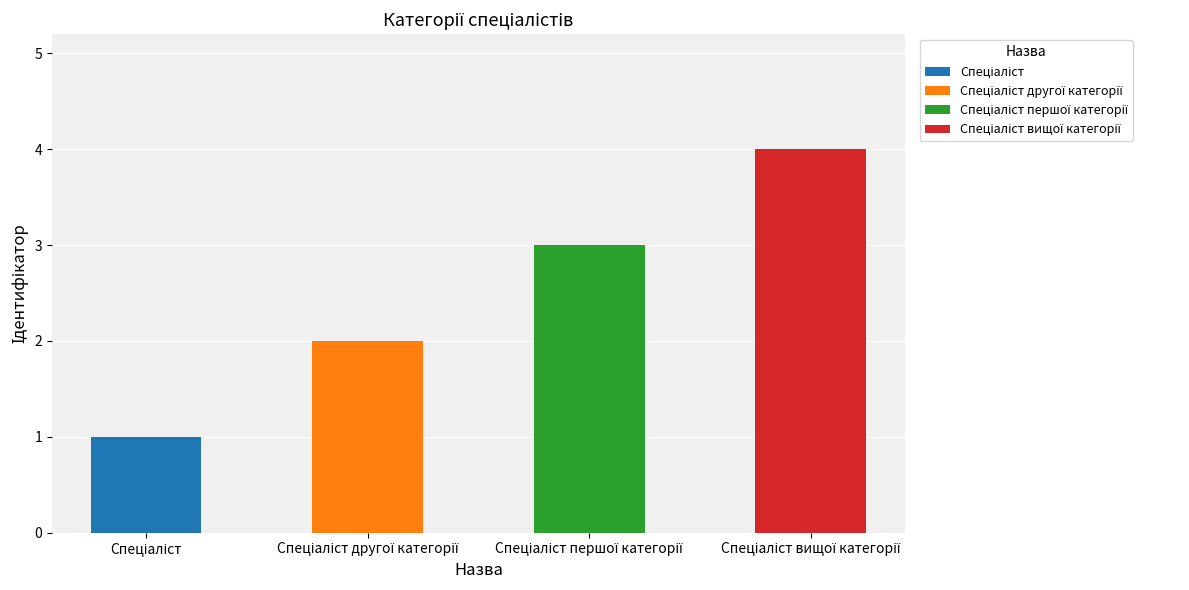

What is the difference between the maximum and minimum values?

3